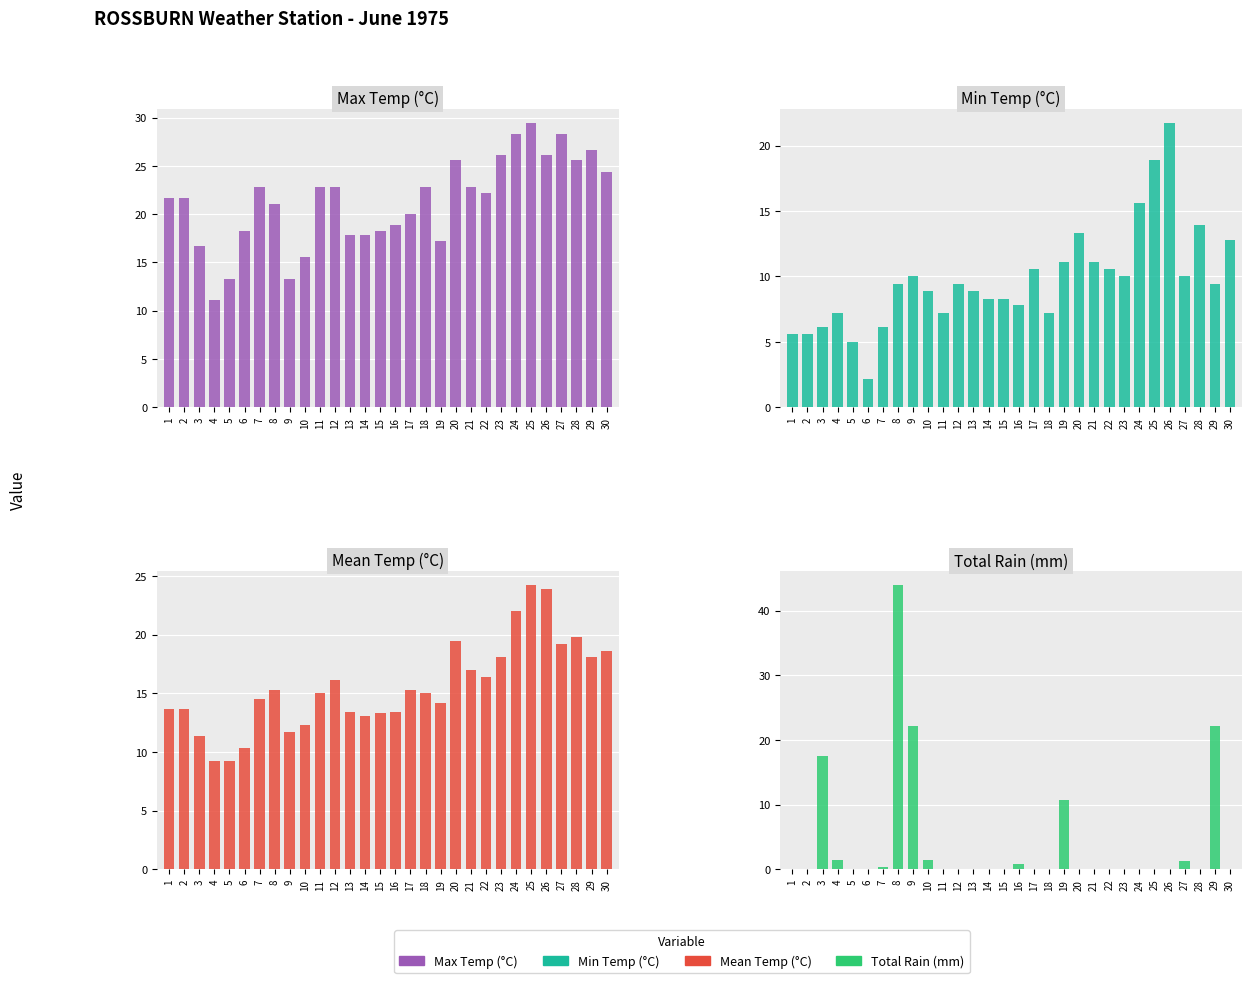

What is the difference between the maximum and minimum values in the Min Temp (°C) series?

19.5